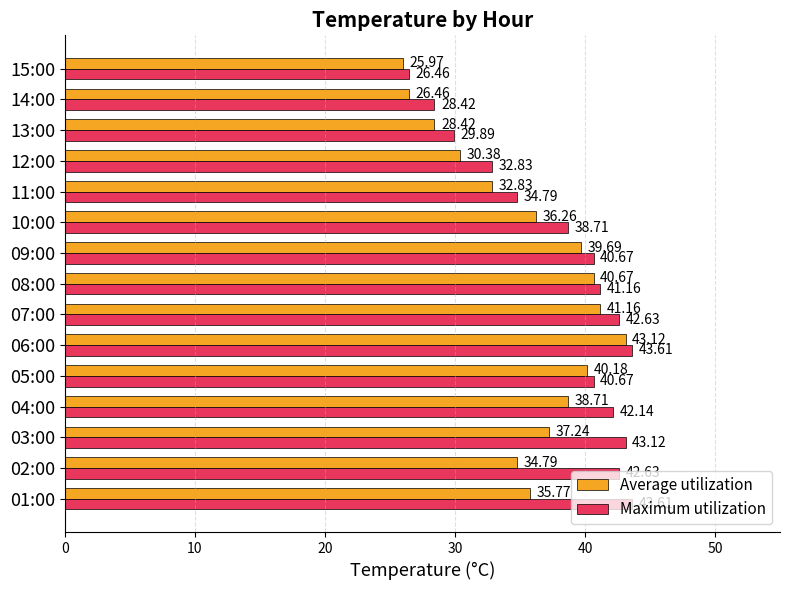

What is the spread (max minus min) of values at 14:00?

2.0